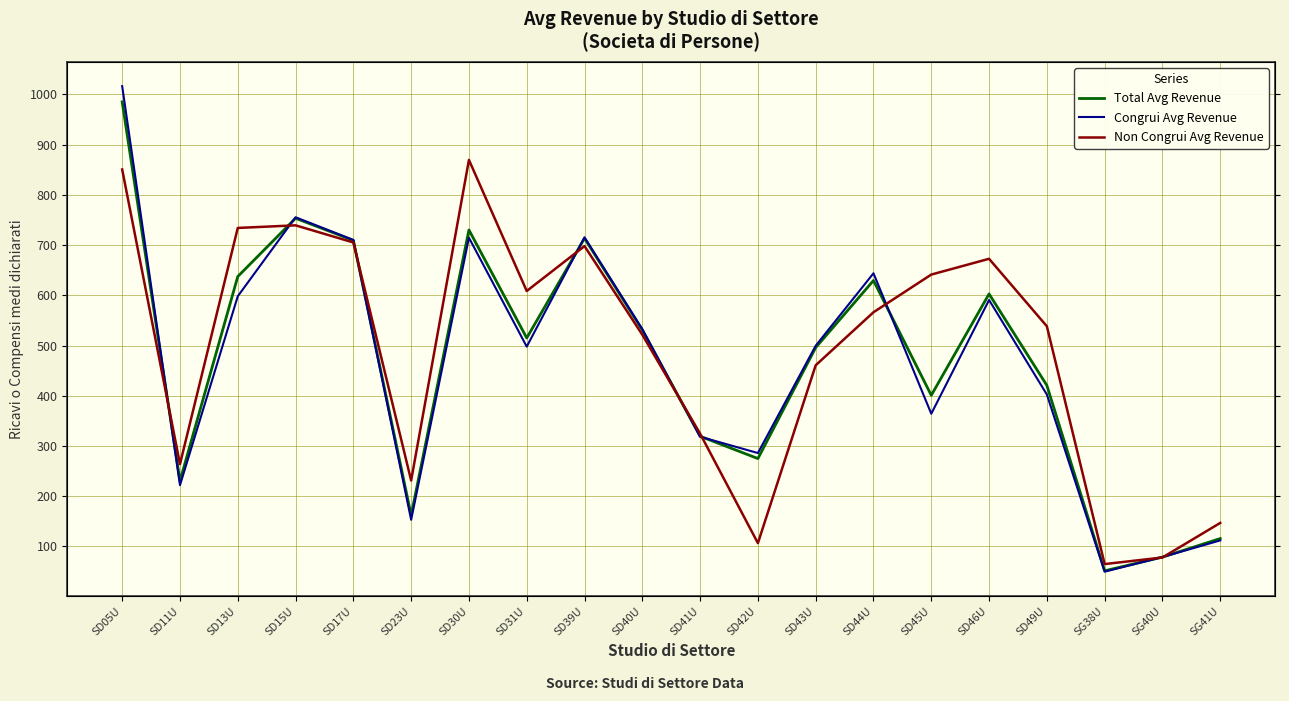

At which category is the sum across all series the highest?

SD05U